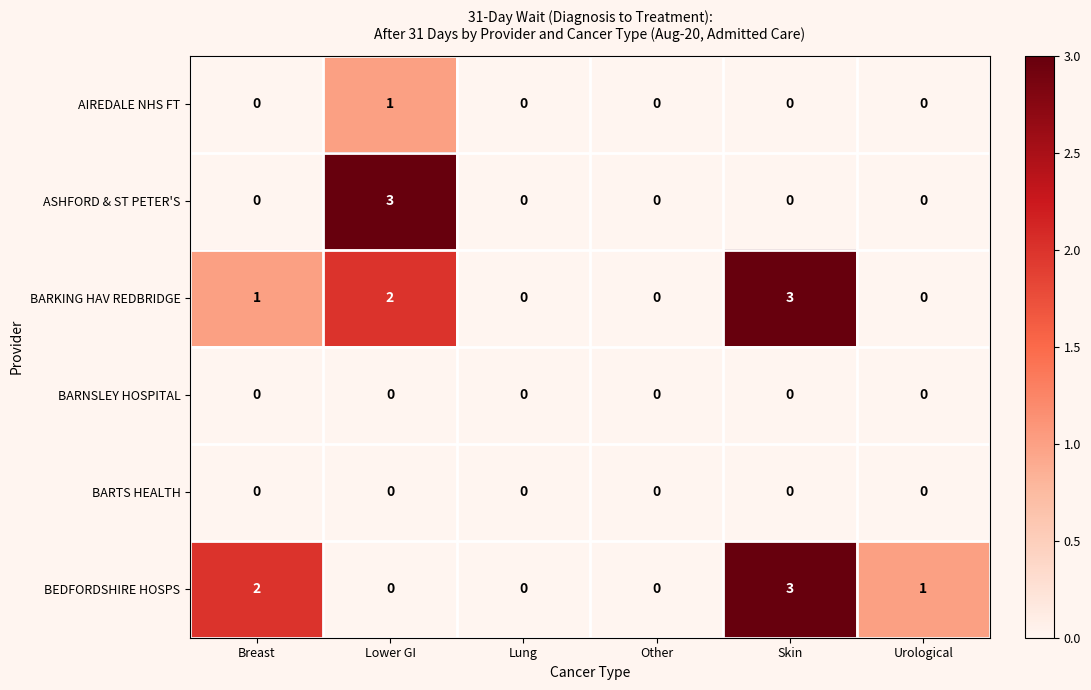

At which label does ASHFORD & ST PETER'S reach its peak?

Lower GI